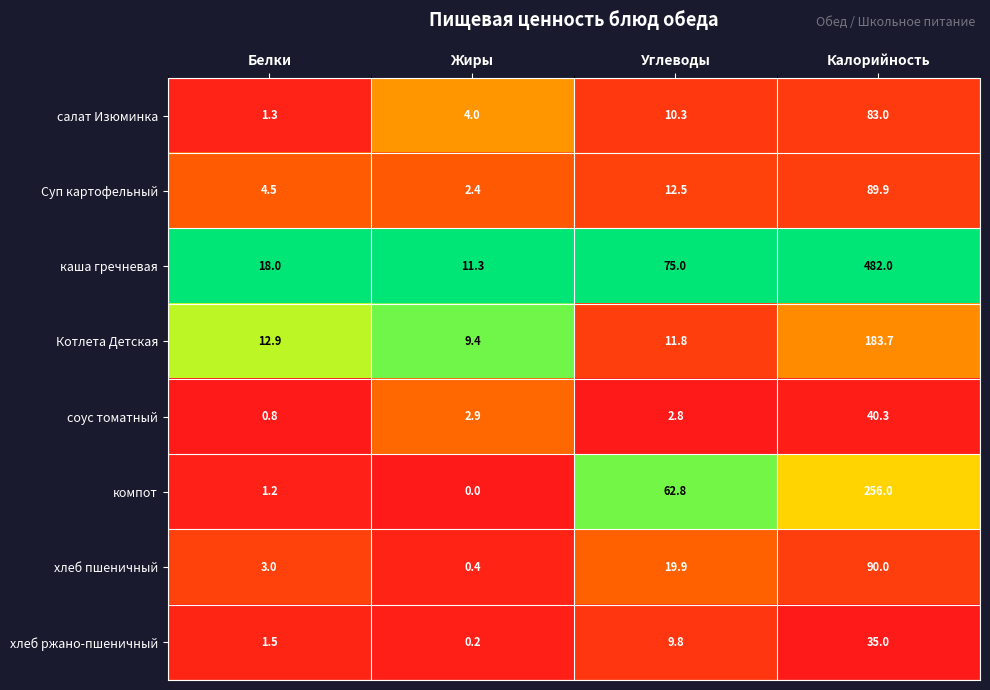

Which label corresponds to the largest value in the chart?

Калорийность